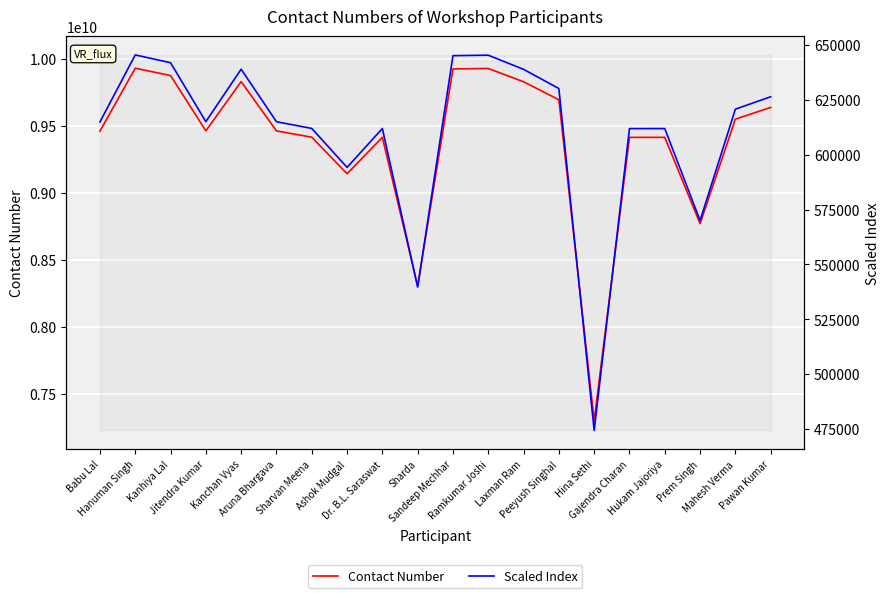

Reading left to right, what are all the values shown in this chart?

Contact Number: 9460313105.0	9929955592.0	9875222291.0	9462289073.0	9829779428.0	9461829035.0	9414883580.0	9141873044.0	9414080823.0	8302961414.0	9924696916.0	9928014685.0	9828810225.0	9694471212.0	7297969287.0	9413673704.0	9413761055.0	8769253434.0	9549808808.0	9636908902.0
Scaled Index: 614920.4	645447.1	641889.4	615048.8	638935.7	615018.9	611967.4	594221.7	611915.3	539692.5	645105.3	645321.0	638872.7	630140.6	474368.0	611888.8	611894.5	570001.5	620737.6	626399.1